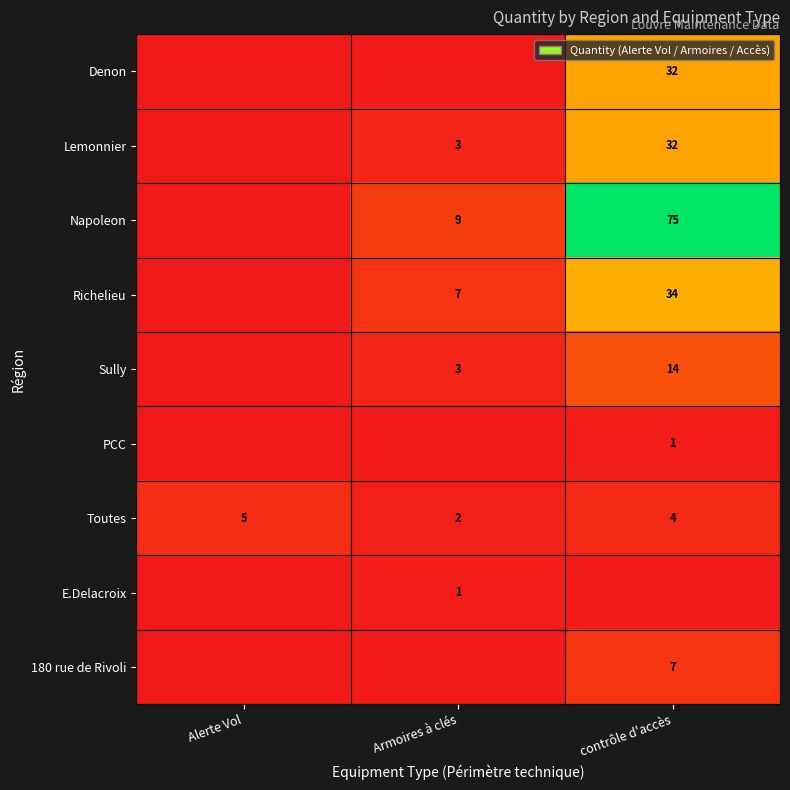

At which label does Toutes reach its minimum?

Armoires à clés